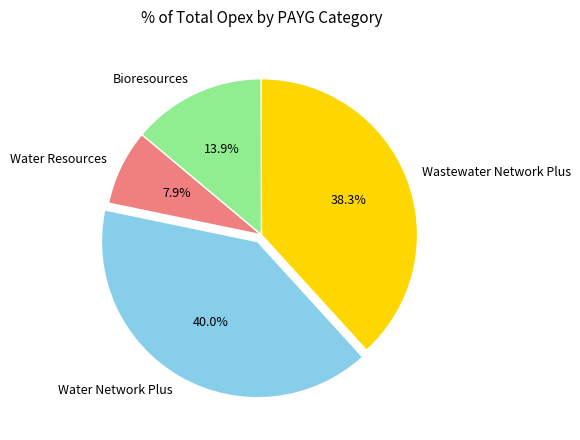

Count the number of slices in the pie.

4